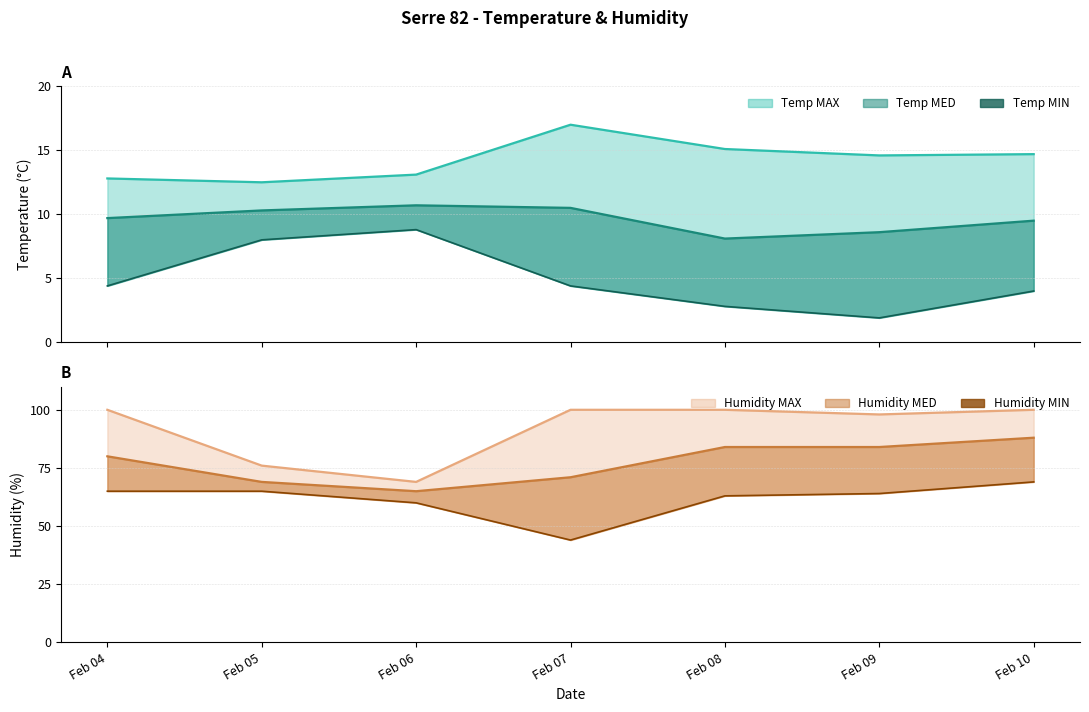

True or false: Temp MIN and Humidity MIN cross at least once.

False